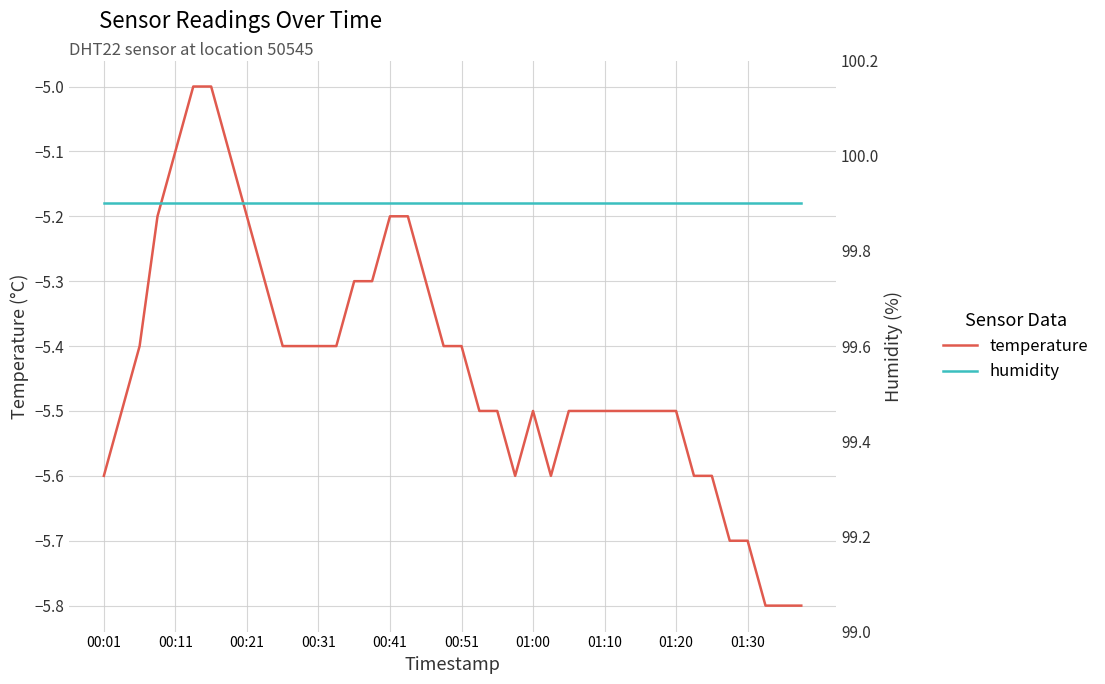

What is the minimum value for temperature?

-5.8